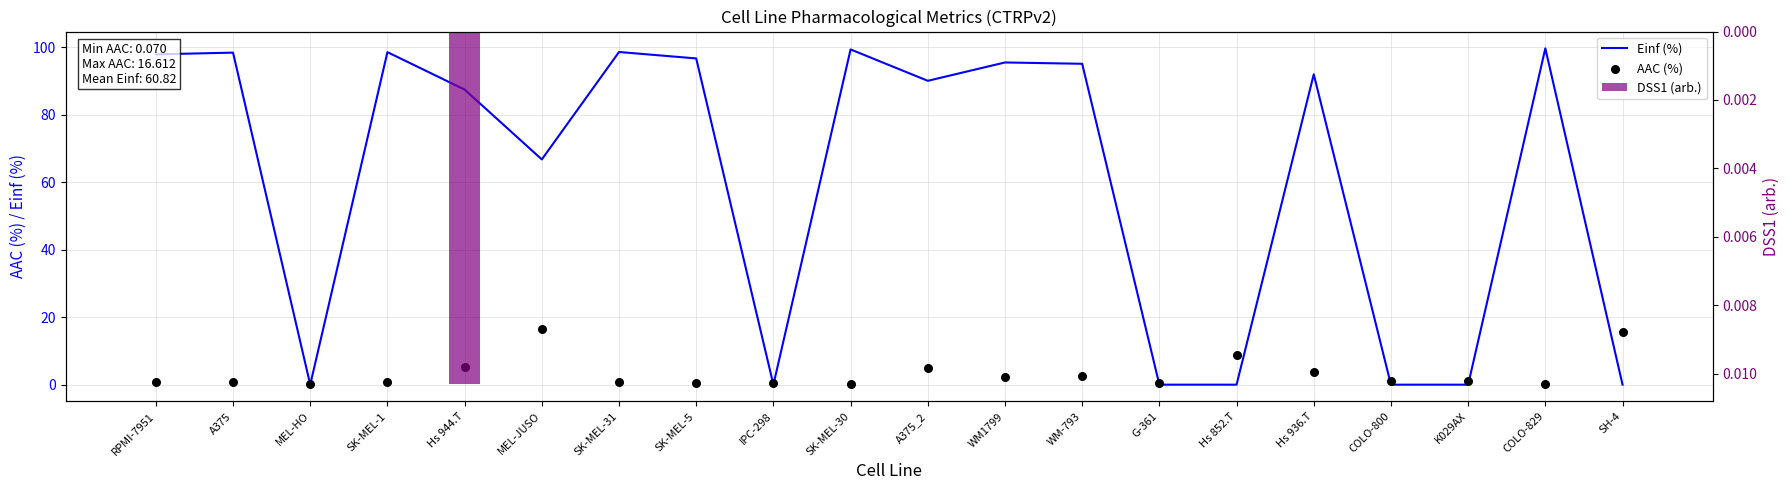

Which series has the widest spread of Y values?

Einf (%)